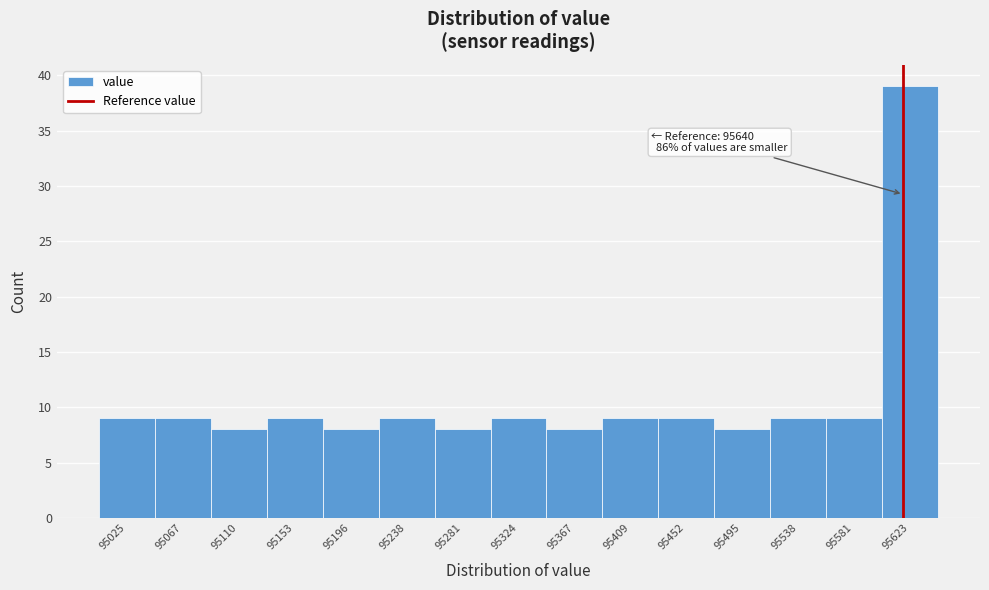

Reading left to right, what are all the values shown in this chart?

9	9	8	9	8	9	8	9	8	9	9	8	9	9	39